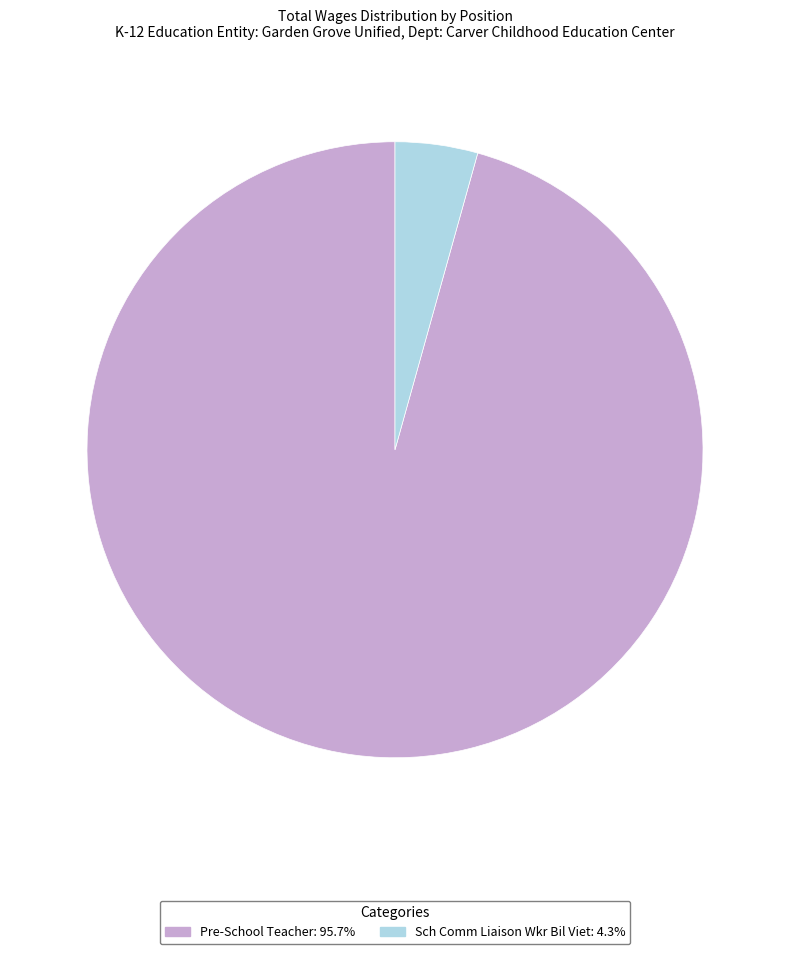

Which category has the smallest portion of the pie?

Sch Comm Liaison Wkr Bil Viet